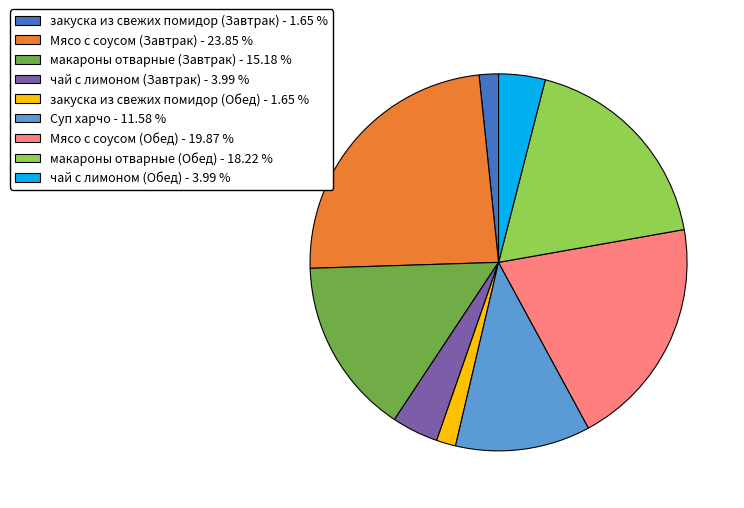

Is the sum of чай с лимоном (Обед) - 3.99 % and макароны отварные (Обед) - 18.22 % greater than half?

No